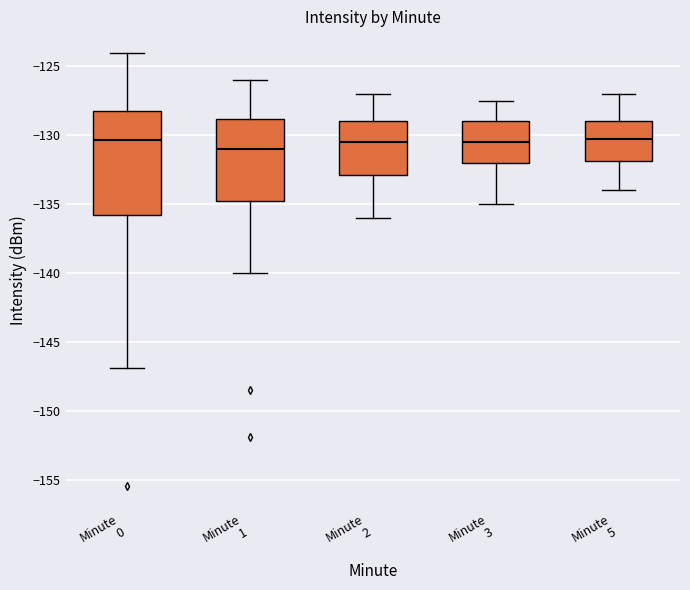

Which box has the lowest median line?

Minute 1